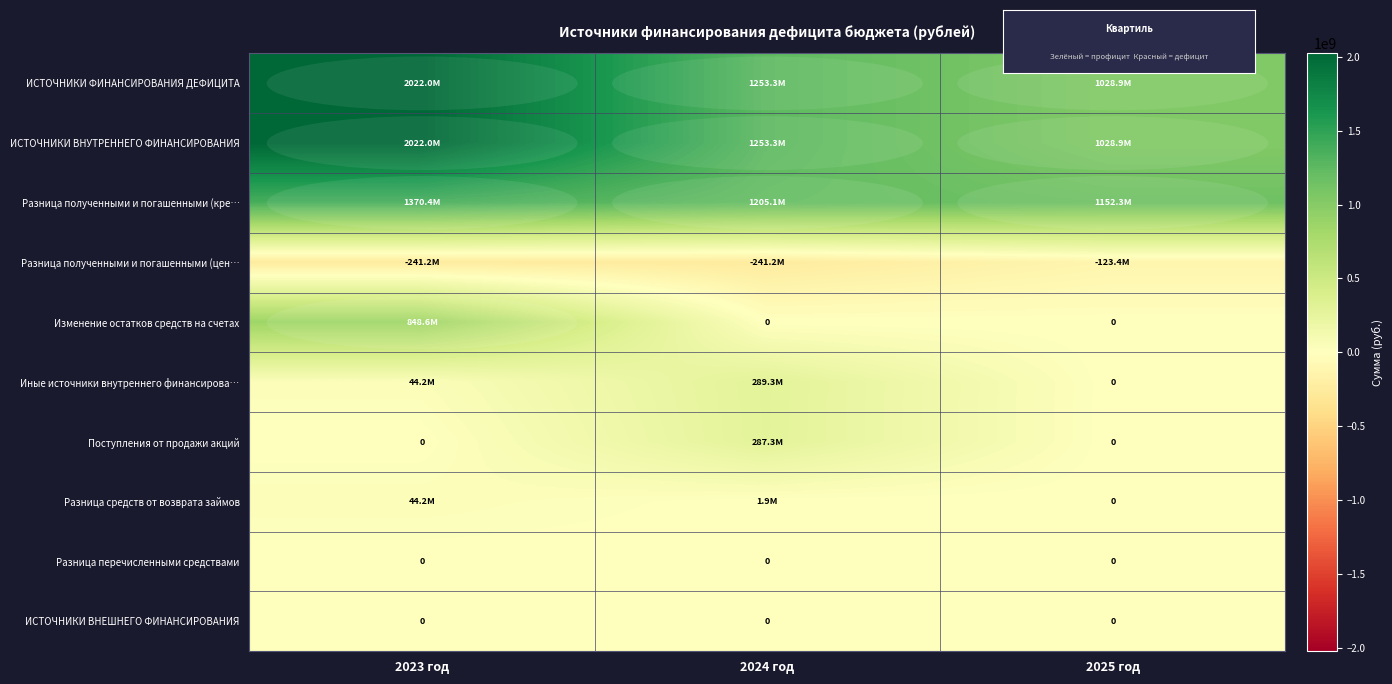

What is the spread (max minus min) of values at 2025 год?

1275696289.1